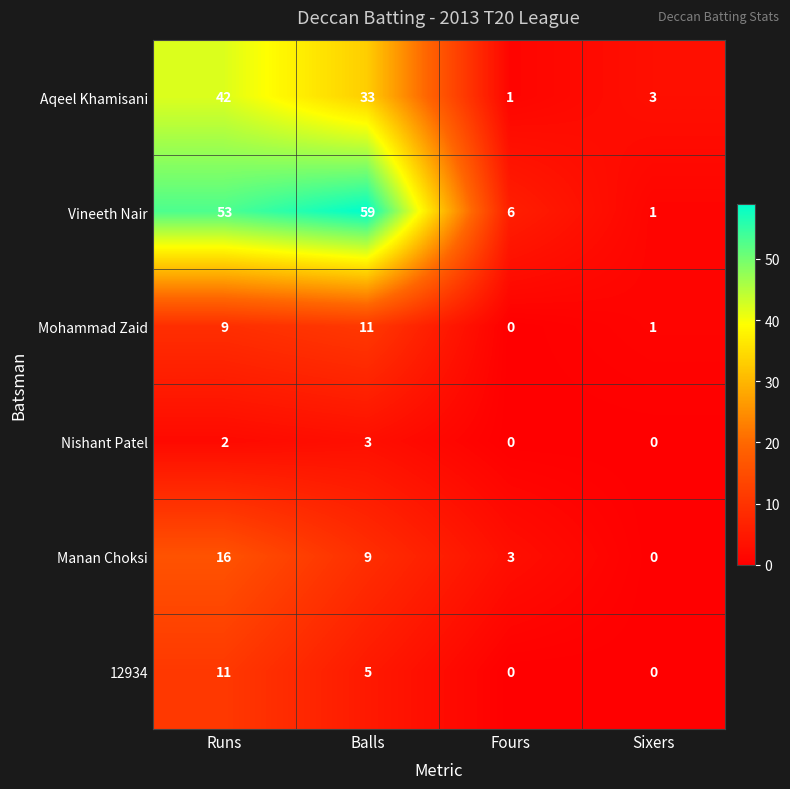

What is the approximate value of Aqeel Khamisani at Sixers, to the nearest 5?

5